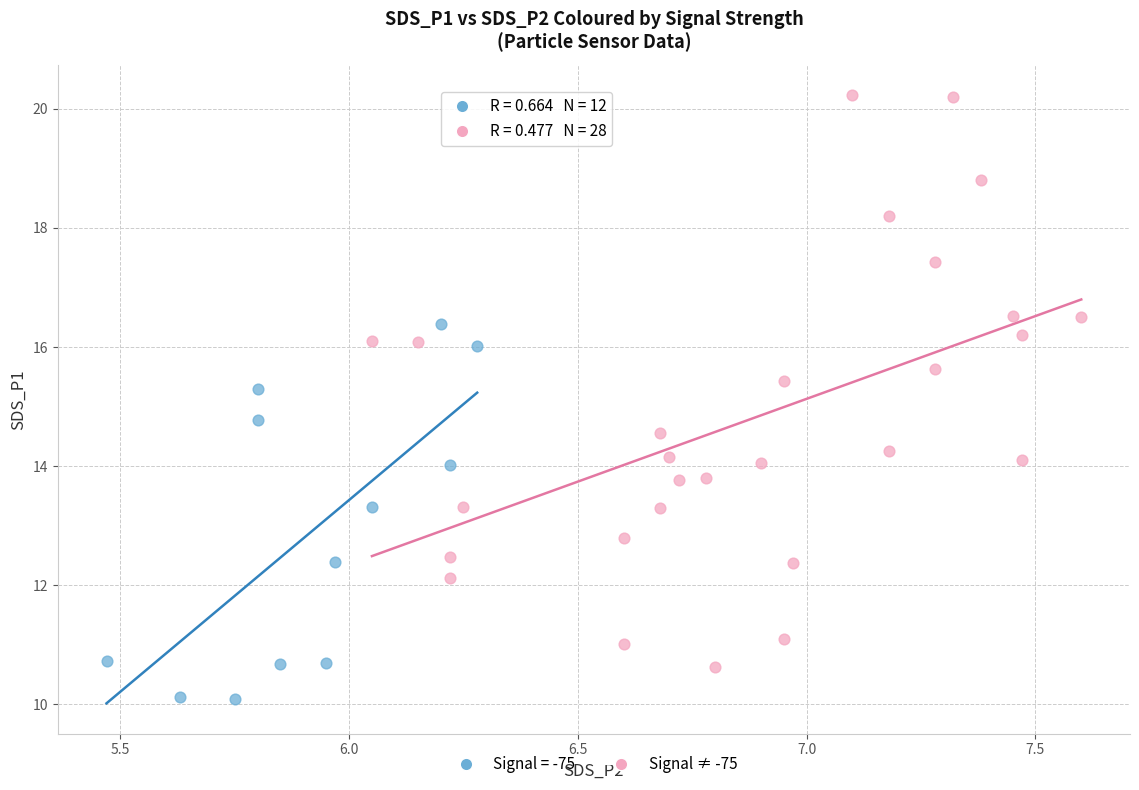

Which series reaches the maximum Y coordinate?

Signal ≠ -75